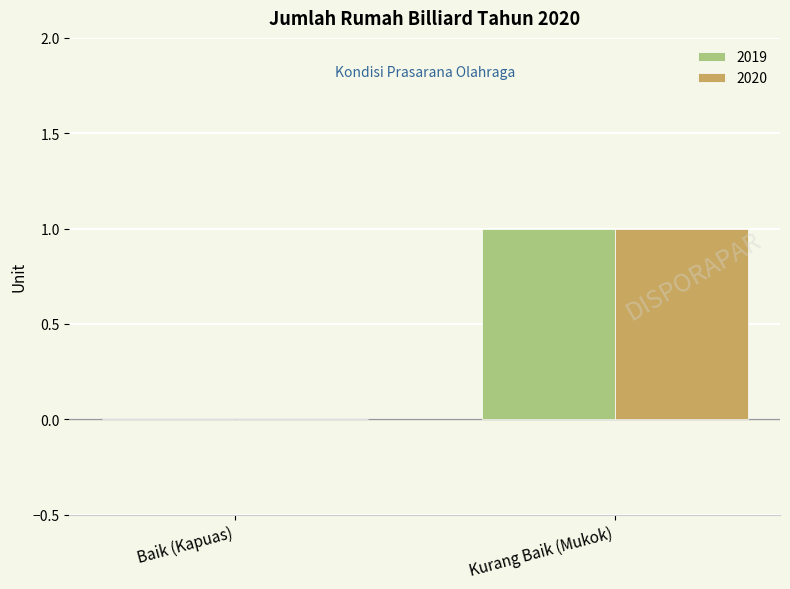

True or false: 2020 has a value of 0 at Baik (Kapuas).

True